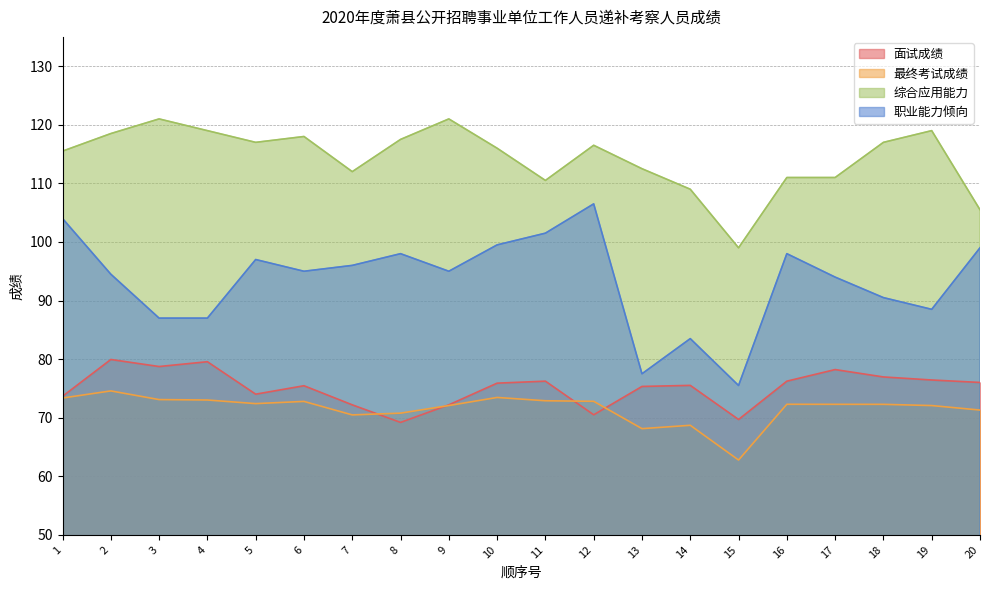

Count the number of categories in the chart.

20